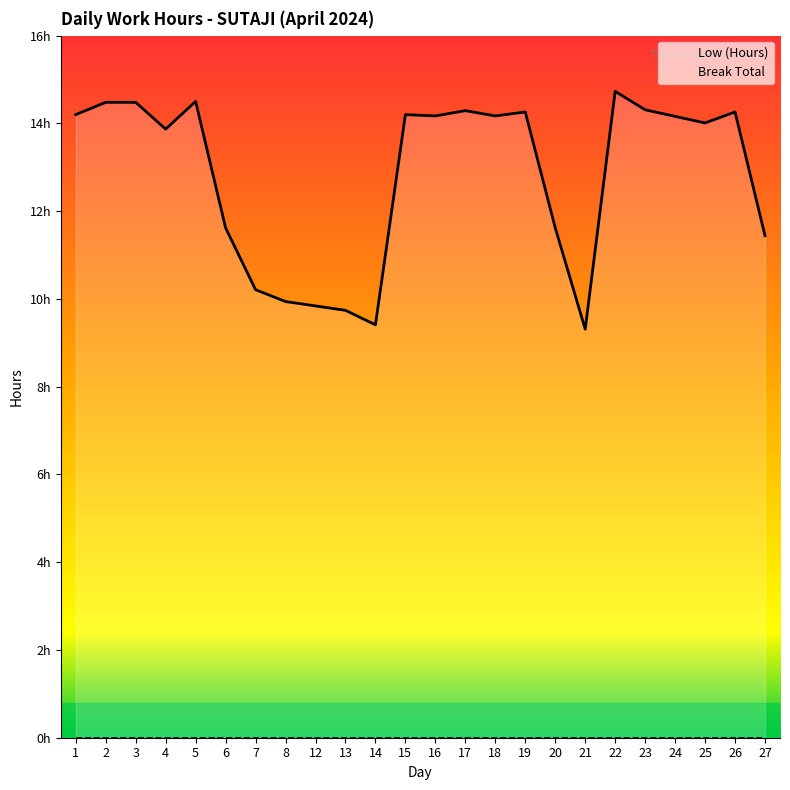

What is the value of the 12th point from the left?

14.2